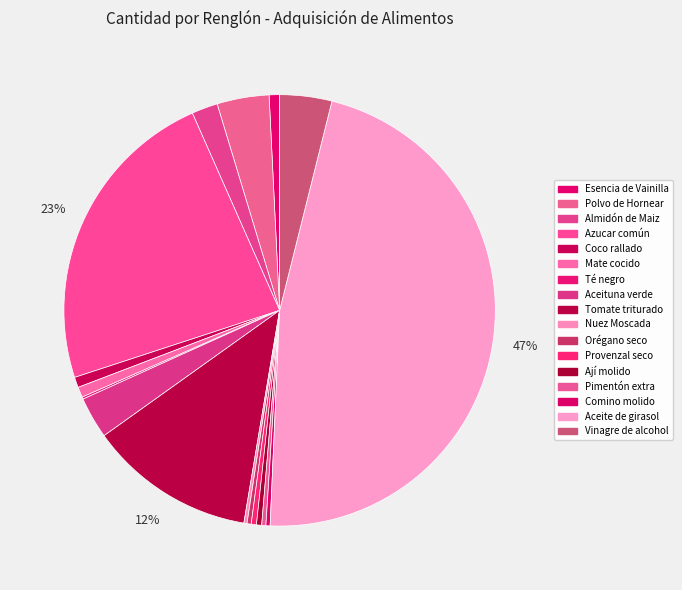

Is it true that Aceituna verde is 3% of the pie?

True